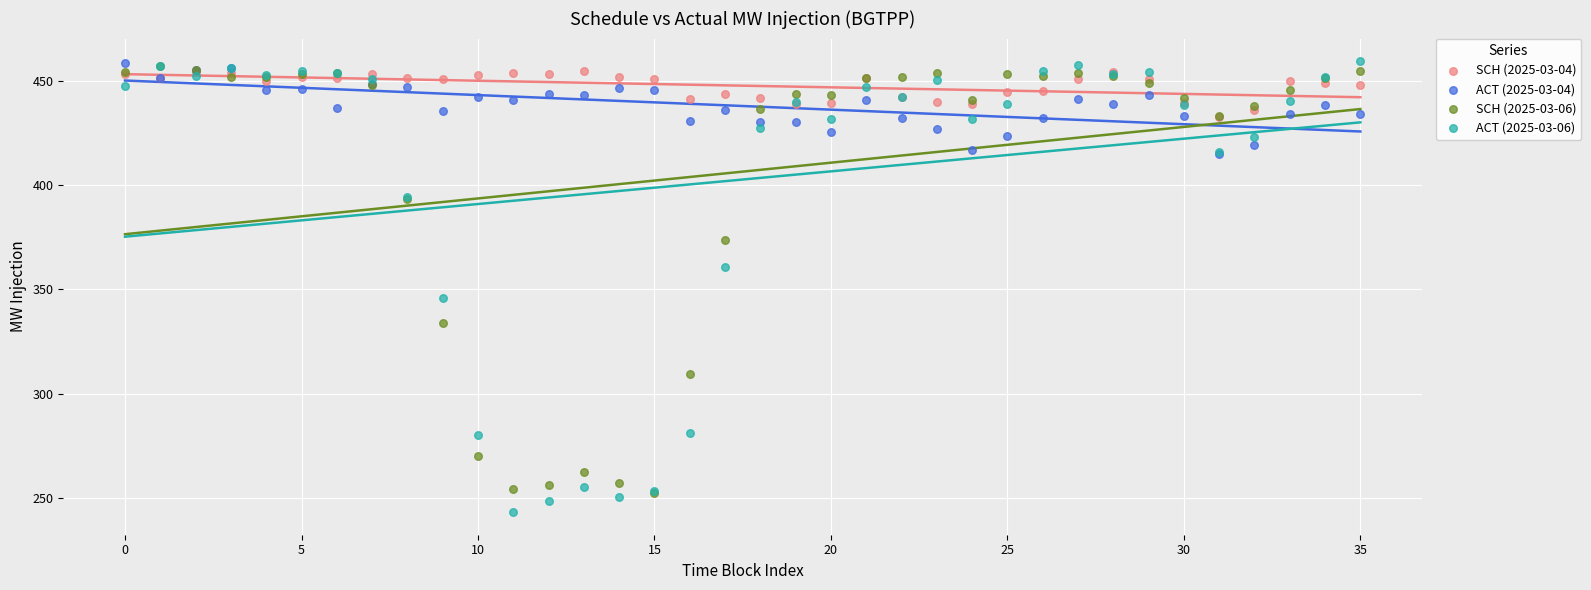

Across all series, what Y value is closest to 351?

345.7